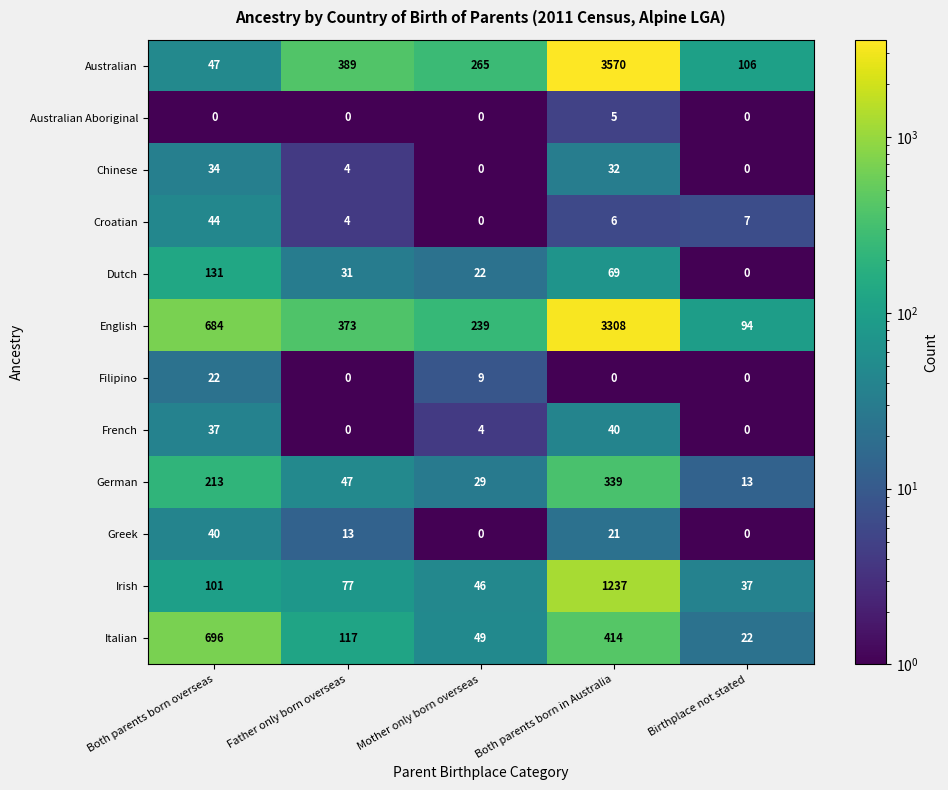

What is the difference between the highest and lowest values at Father only born overseas?

389